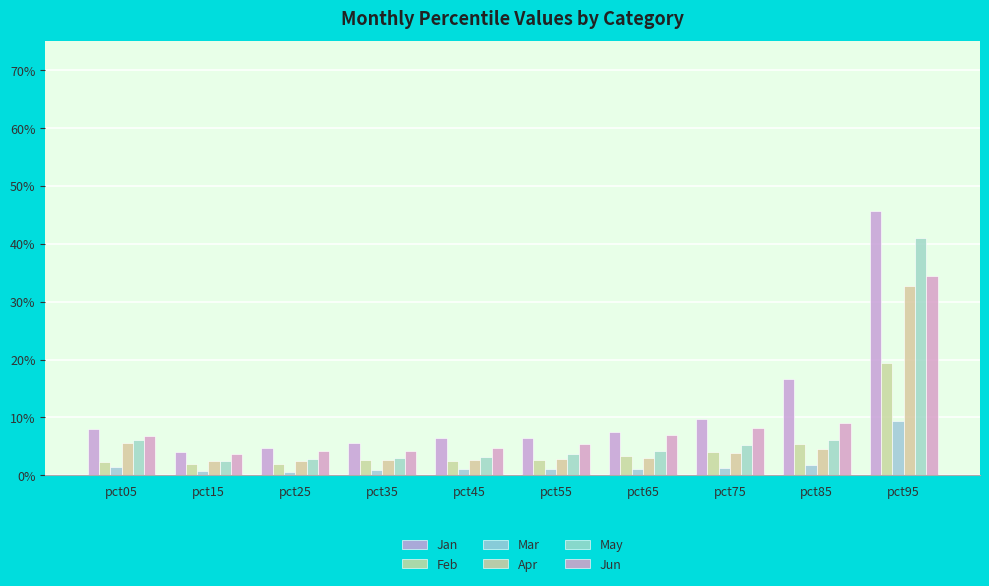

Reading right to left, what are all the values shown in this chart?

Jan: 0.5	0.2	0.1	0.1	0.1	0.1	0.1	0.0	0.0	0.1
Feb: 0.2	0.1	0.0	0.0	0.0	0.0	0.0	0.0	0.0	0.0
Mar: 0.1	0.0	0.0	0.0	0.0	0.0	0.0	0.0	0.0	0.0
Apr: 0.3	0.0	0.0	0.0	0.0	0.0	0.0	0.0	0.0	0.1
May: 0.4	0.1	0.1	0.0	0.0	0.0	0.0	0.0	0.0	0.1
Jun: 0.3	0.1	0.1	0.1	0.1	0.0	0.0	0.0	0.0	0.1